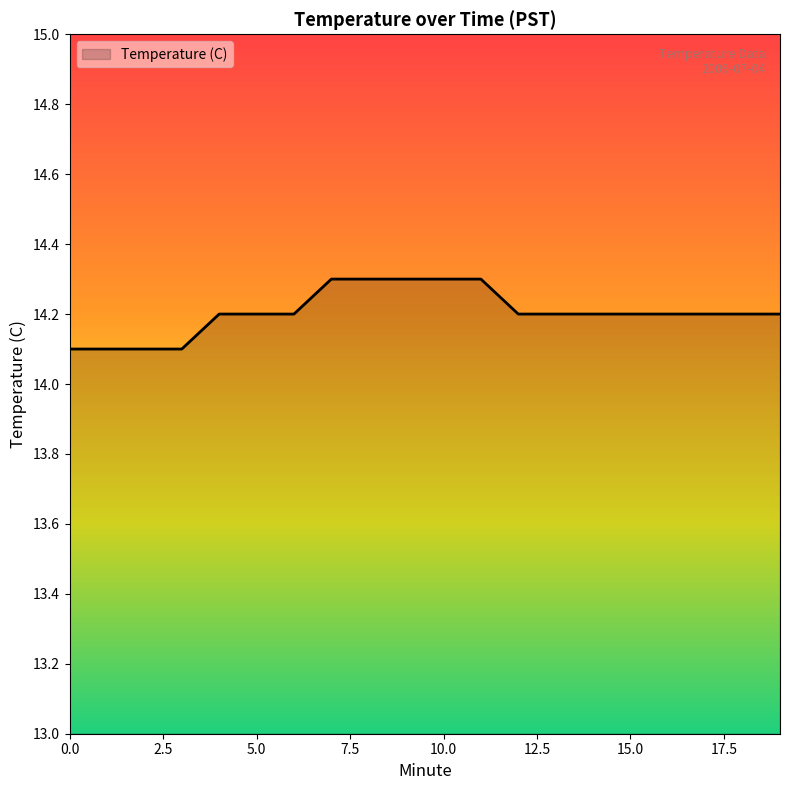

What is the greatest value displayed?

14.3